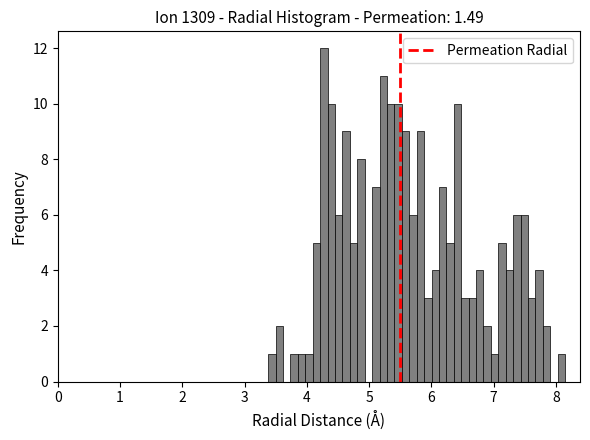

Read against the x-axis, roughly where is the centre of the tallest bar?

4.3